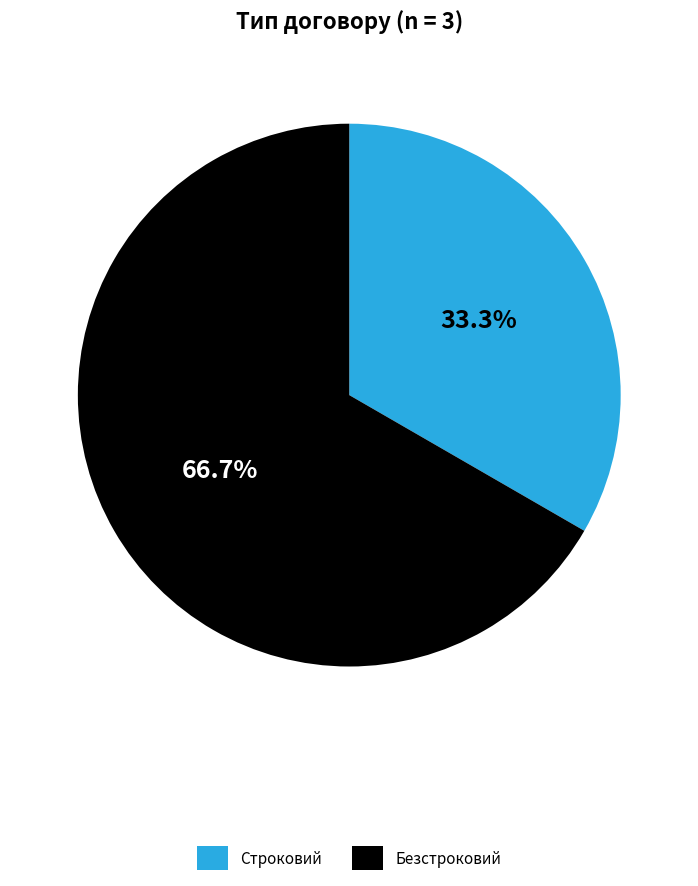

Which category accounts for the majority?

Безстроковий